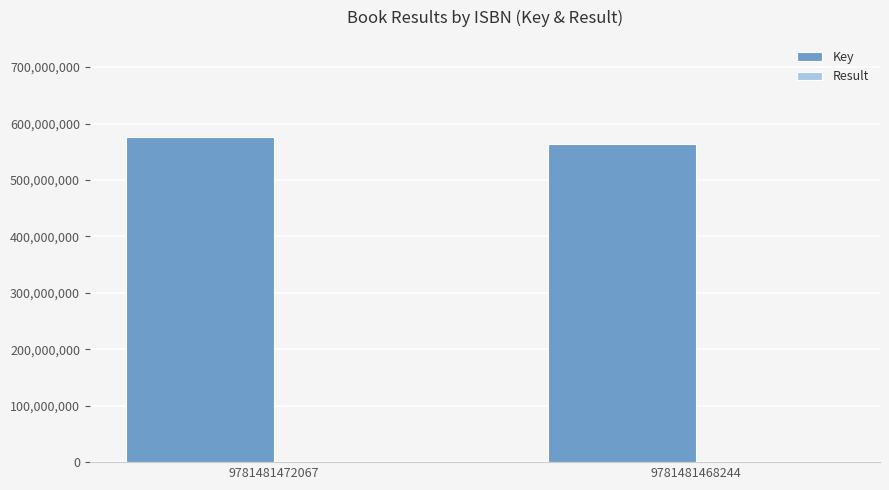

How many Key values are between 564240267 and 575548154?

2